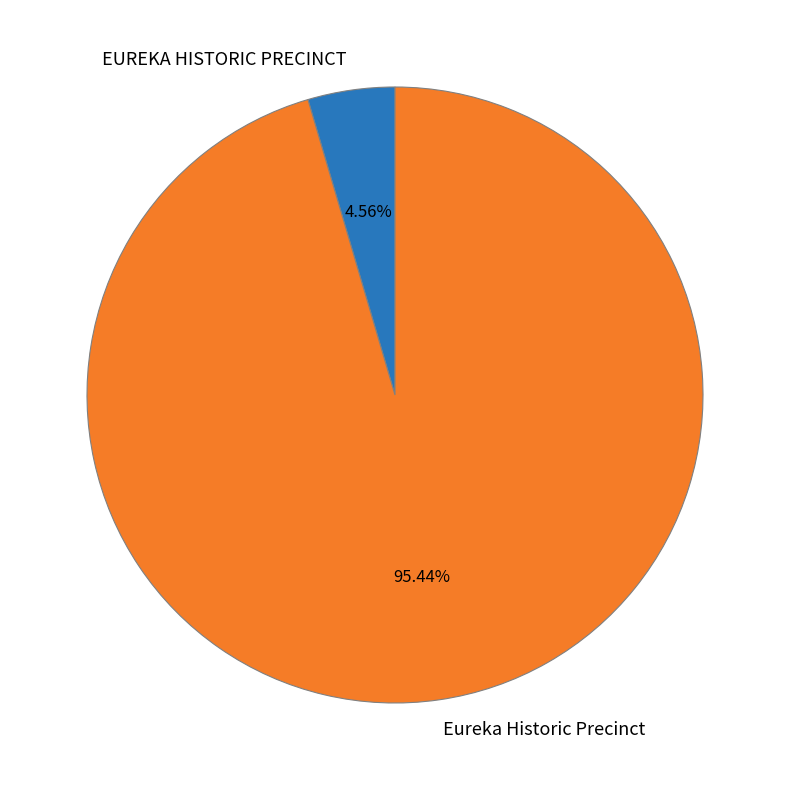

Does any single category account for the majority?

Yes